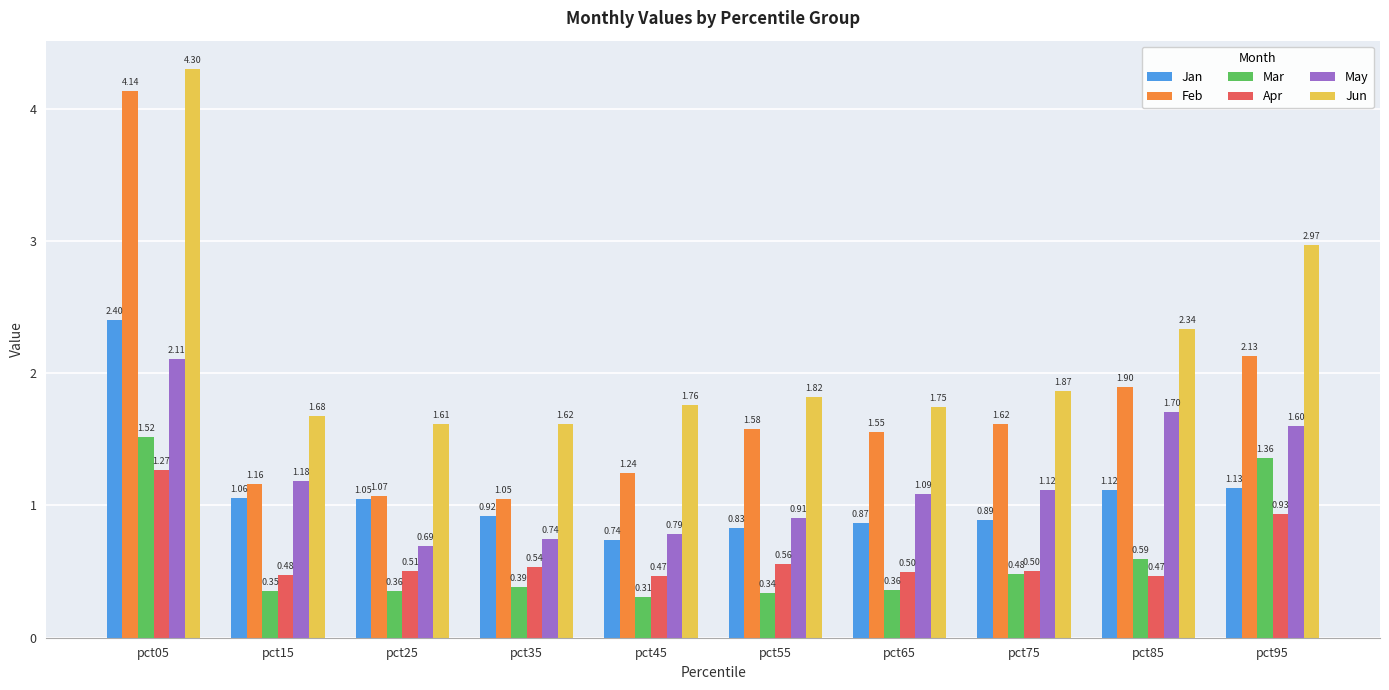

At which category does the chart reach its peak across all series?

pct05